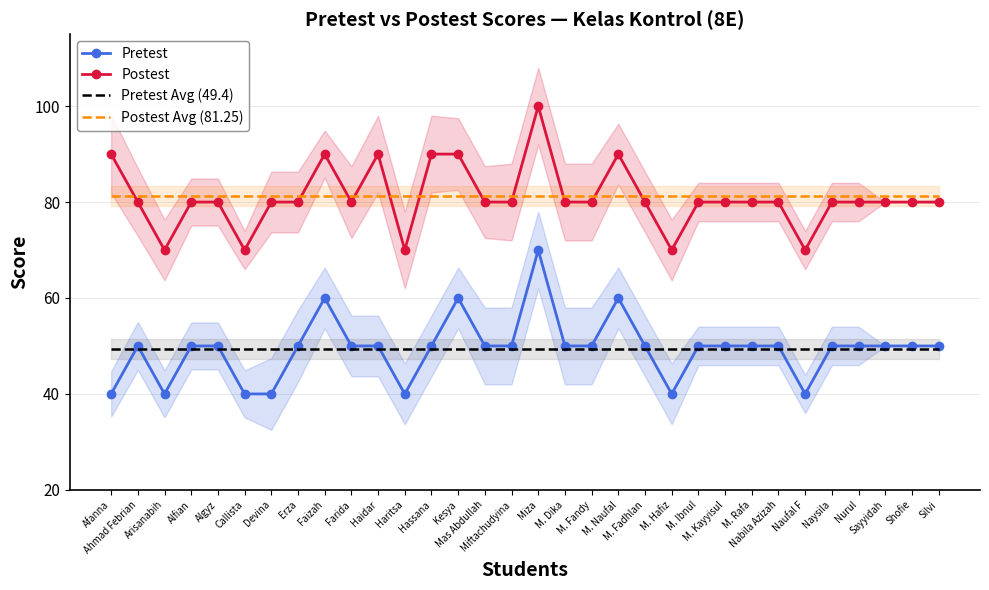

At which label is Pretest closest to 55?

Ahmad Febrian